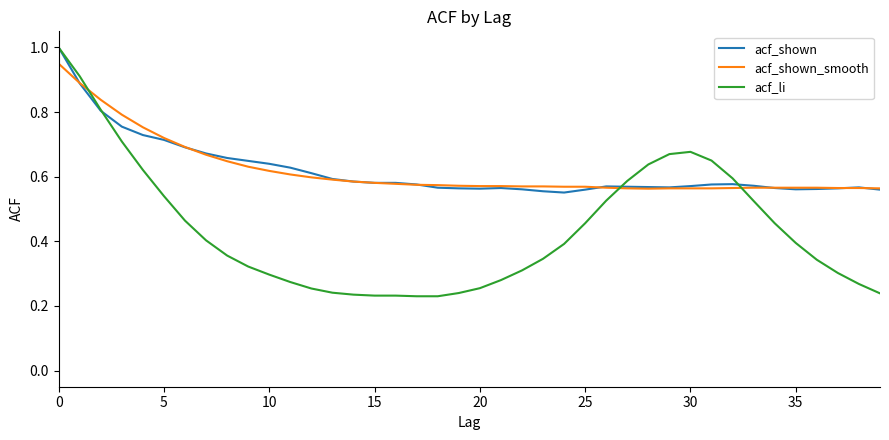

What is the maximum value for acf_shown?

1.0